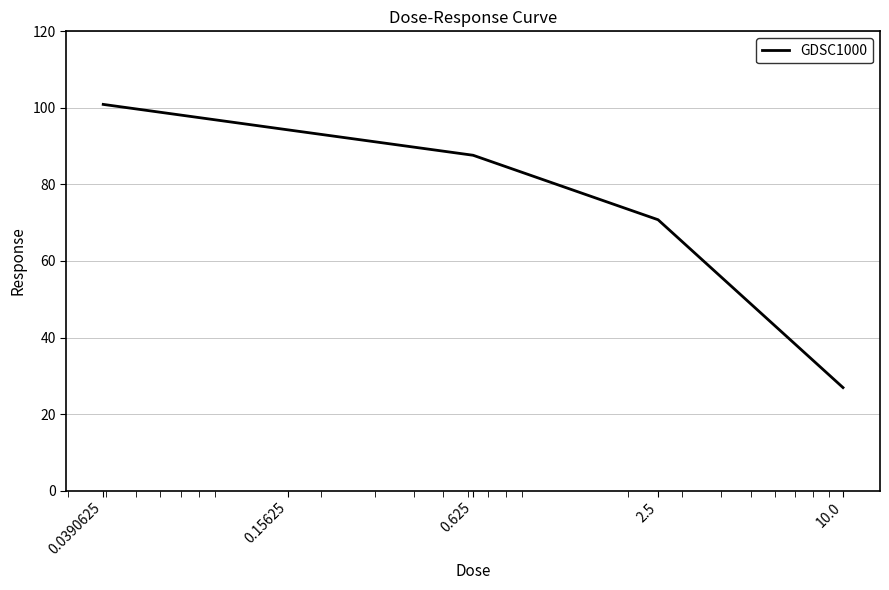

What is the maximum value shown in the chart?

100.9